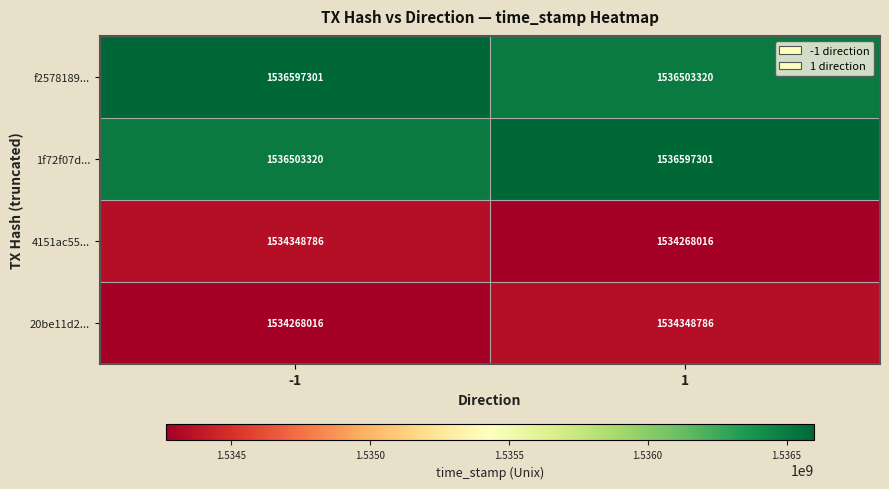

Is it true that f2578189... equals 1536597301 at -1?

True